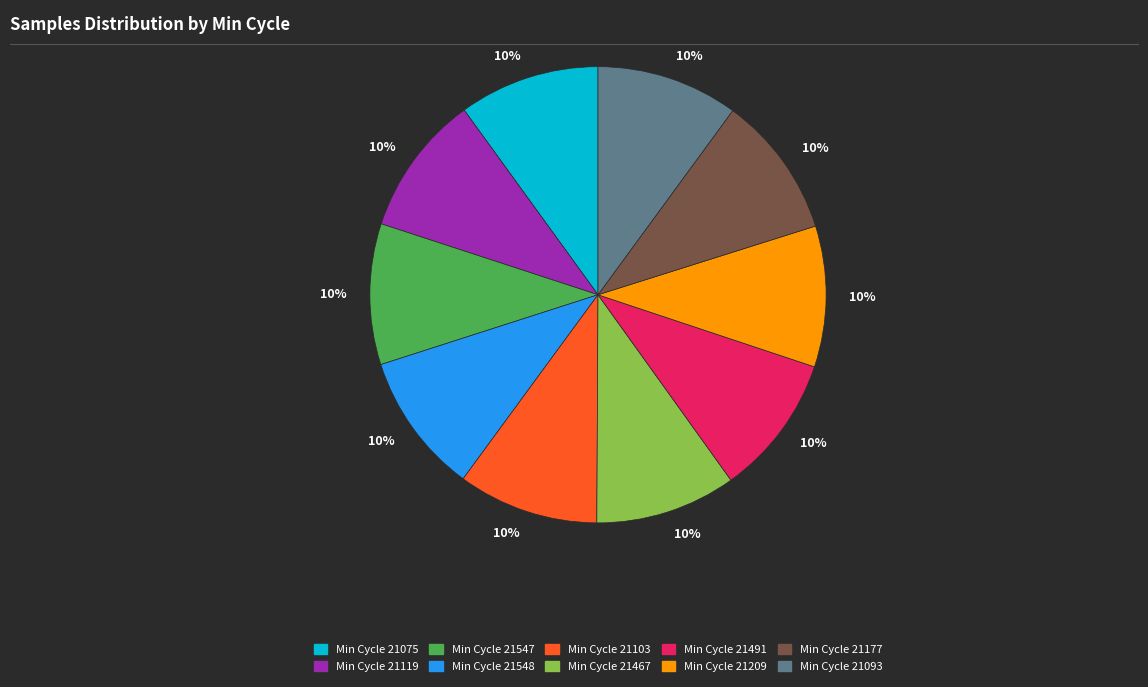

How many slices are in this pie chart?

10